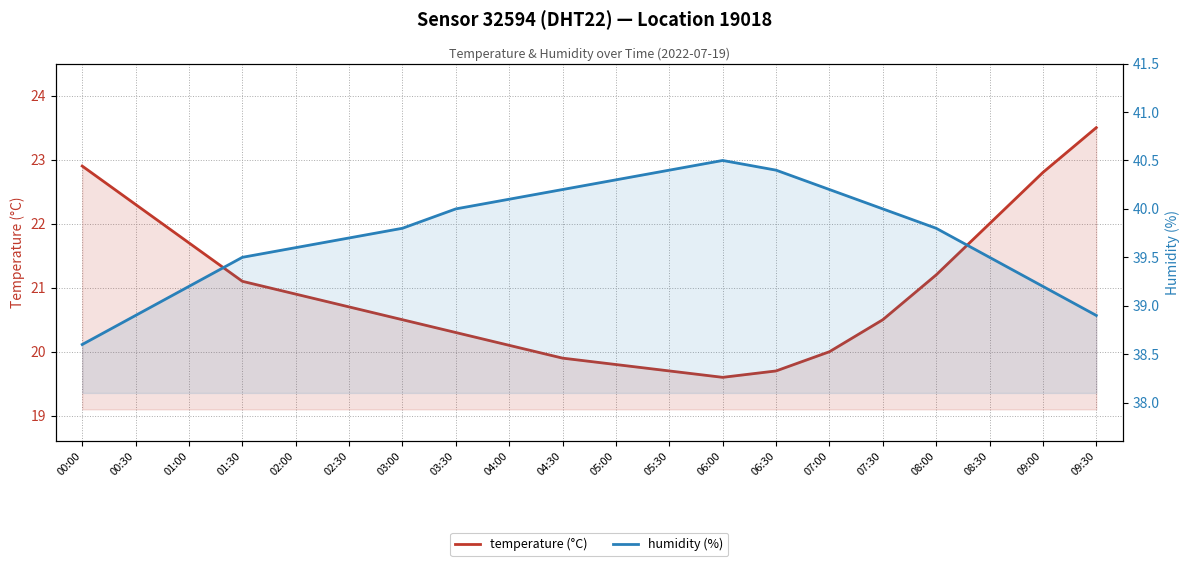

What is the label of the 16th point from the right?

02:00